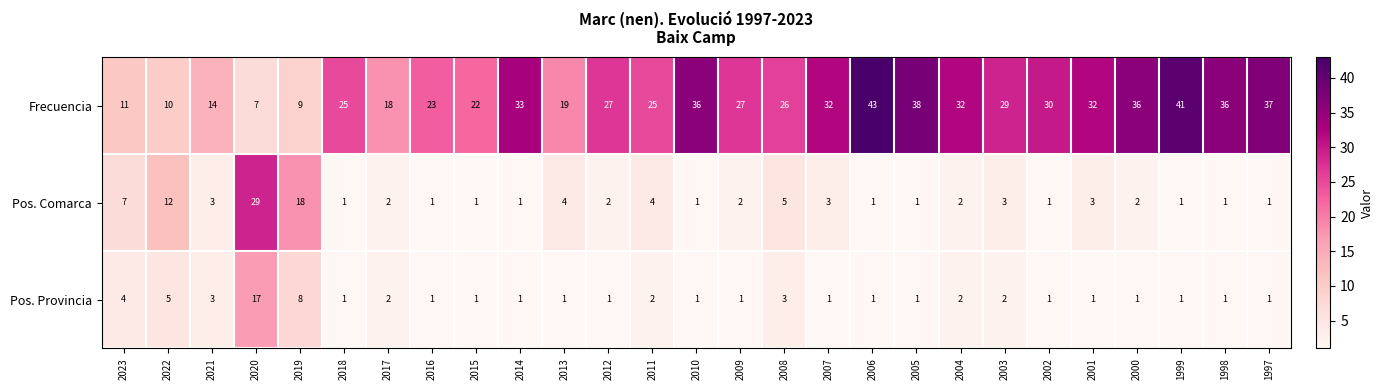

The value of Pos. Comarca at 2012 is 1. True or false?

False